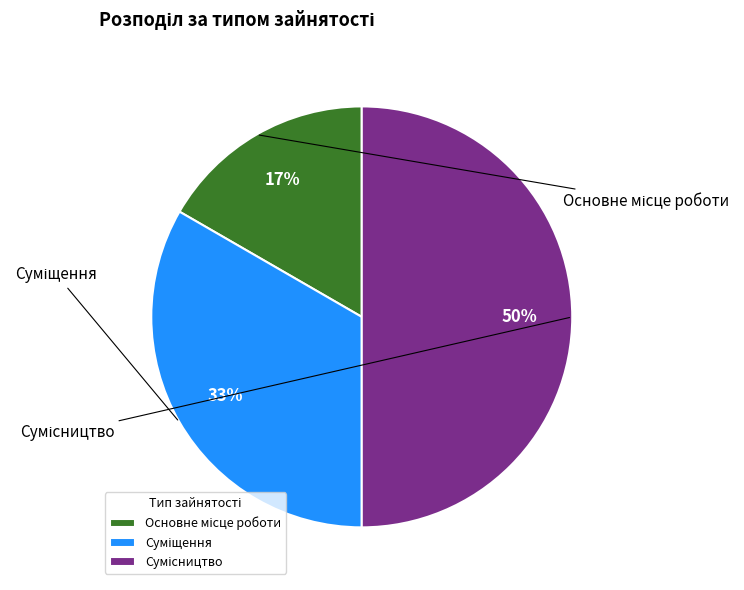

True or false: Основне місце роботи accounts for 17% of the total.

True